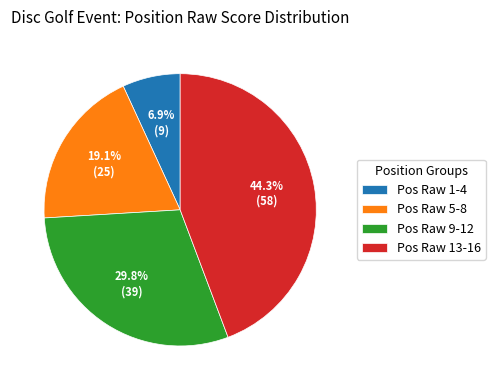

What is the largest slice in the pie chart?

Pos Raw 13-16